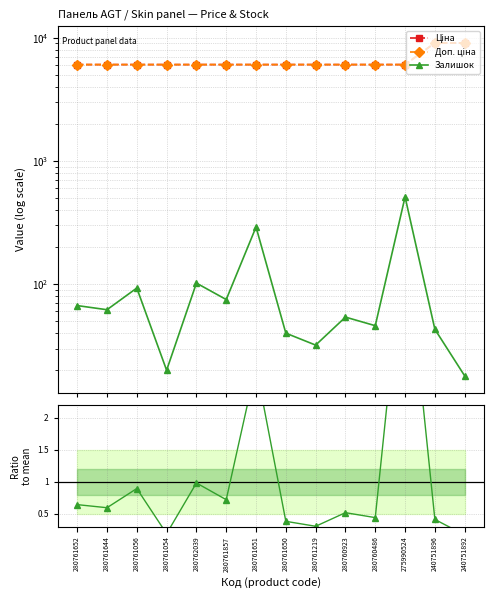

What is the sum of all Ціна values?

90990.9